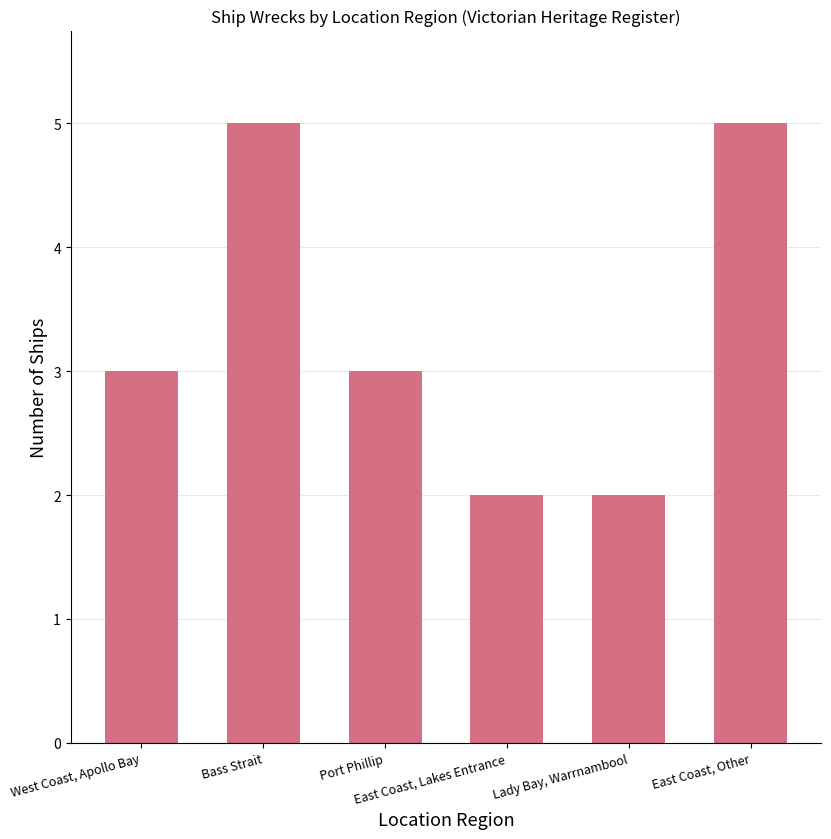

The value at West Coast, Apollo Bay is 3. True or false?

True